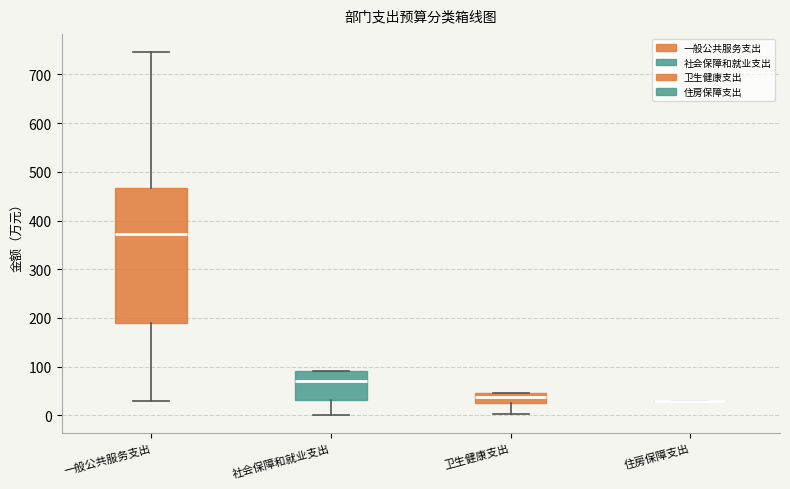

Reading left to right, transcribe this box plot: for each box, give where its median line is, the range the box spans, and where its two whiskers end, as read against the y-axis. The values are not printed on the chart, so give them approximately, as read against the axis.

一般公共服务支出: median 370, box 190 to 470, whiskers 30 to 750
社会保障和就业支出: median 70, box 30 to 90, whiskers 0 to 90
卫生健康支出: median 40, box 30 to 50, whiskers 0 to 50
住房保障支出: box collapsed to a line at 30, whiskers 30 to 30